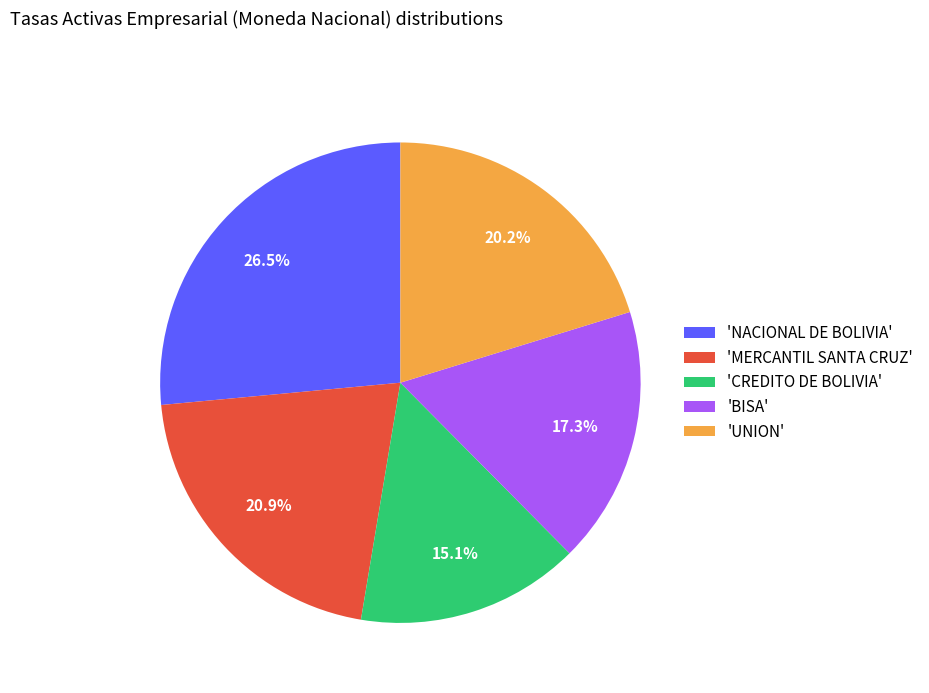

What portion of the pie excludes 'UNION'?

79.8%